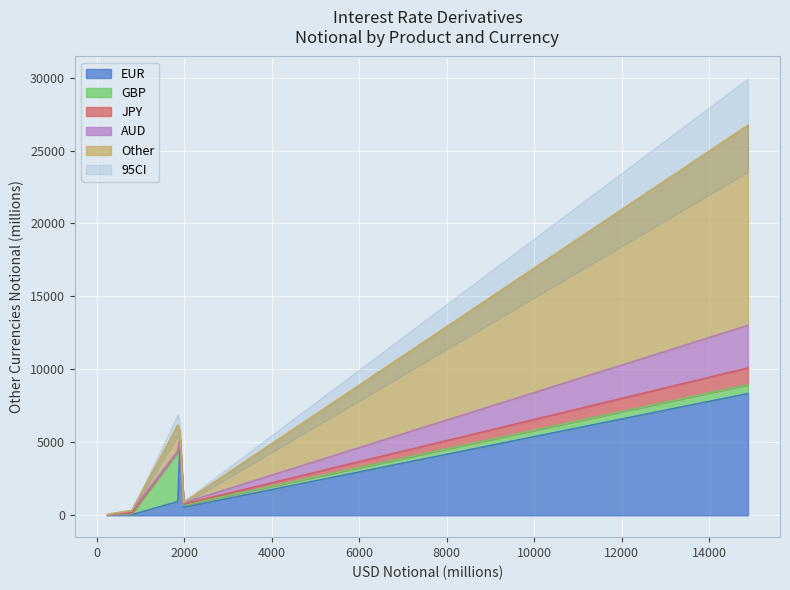

What is the difference between the second highest and minimum values in the Other series?

1774